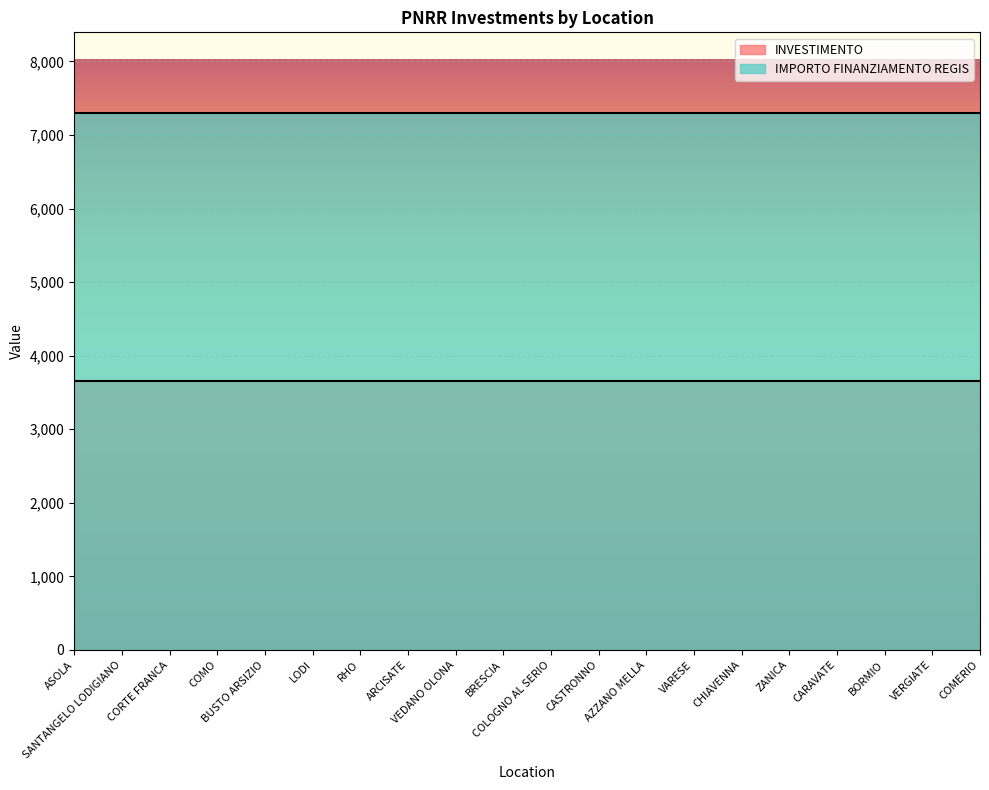

What is the highest value of the INVESTIMENTO series?

3650.5